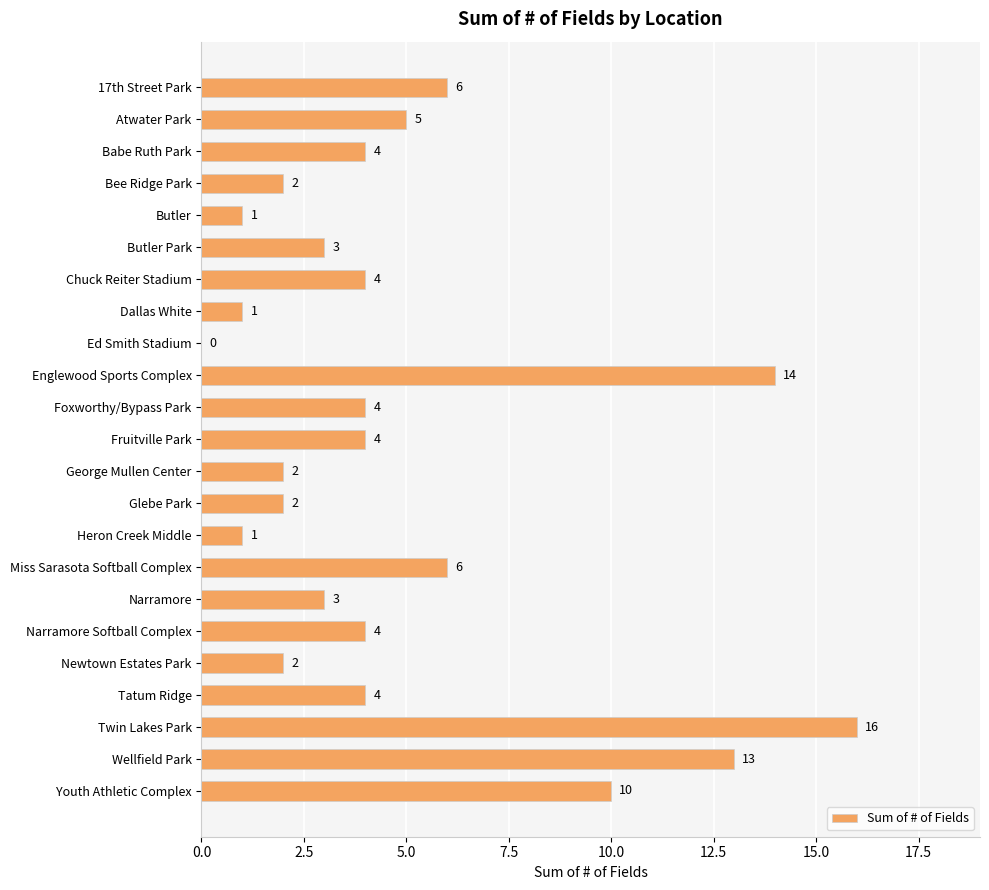

What is the greatest value displayed?

16